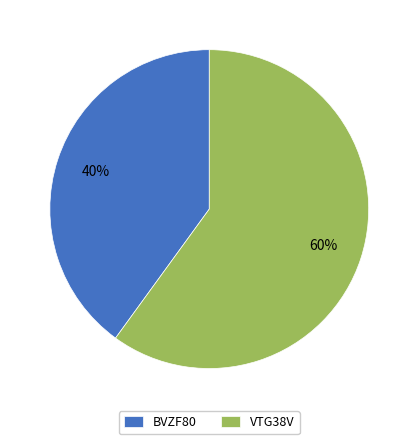

To the nearest percent, what portion does VTG38V represent?

60%